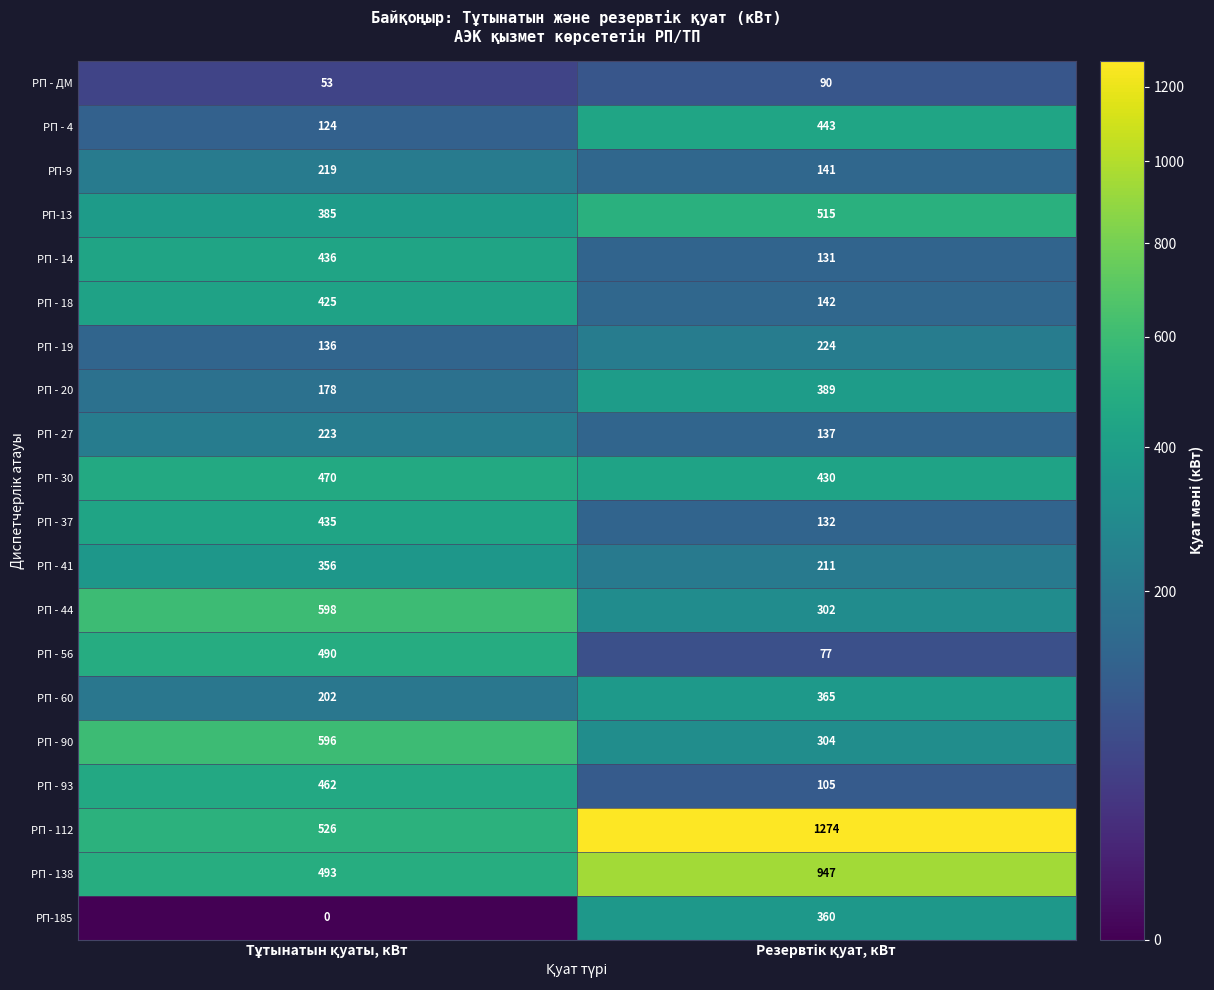

Which series has the largest total across all categories?

РП - 112